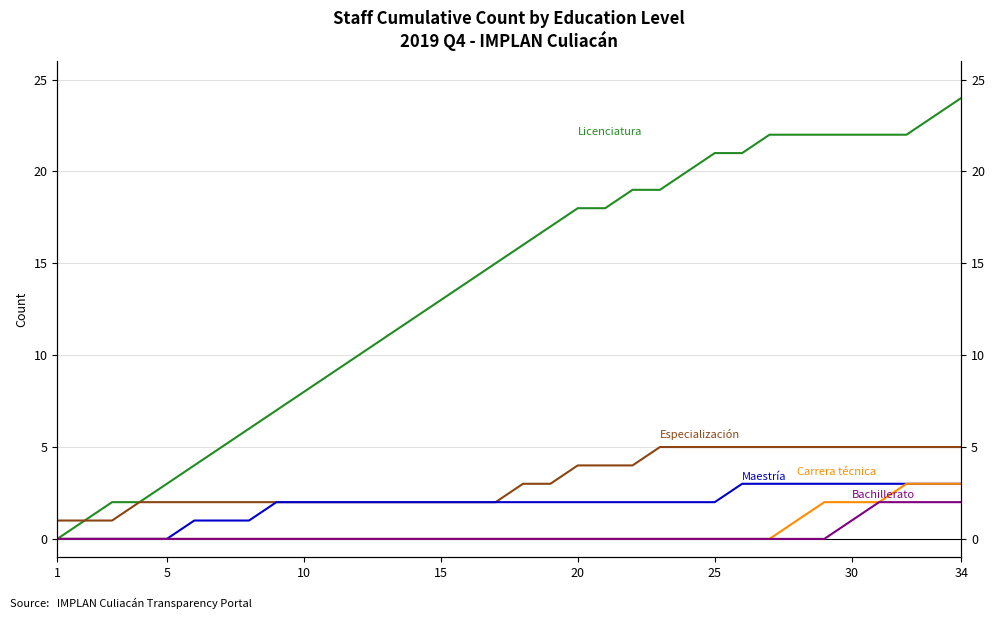

Reading left to right, what are all the values shown in this chart?

Licenciatura: 0	1	2	2	3	4	5	6	7	8	9	10	11	12	13	14	15	16	17	18	18	19	19	20	21	21	22	22	22	22	22	22	23	24
Especialización: 1	1	1	2	2	2	2	2	2	2	2	2	2	2	2	2	2	3	3	4	4	4	5	5	5	5	5	5	5	5	5	5	5	5
Maestría: 0	0	0	0	0	1	1	1	2	2	2	2	2	2	2	2	2	2	2	2	2	2	2	2	2	3	3	3	3	3	3	3	3	3
Carrera técnica: 0	0	0	0	0	0	0	0	0	0	0	0	0	0	0	0	0	0	0	0	0	0	0	0	0	0	0	1	2	2	2	3	3	3
Bachillerato: 0	0	0	0	0	0	0	0	0	0	0	0	0	0	0	0	0	0	0	0	0	0	0	0	0	0	0	0	0	1	2	2	2	2